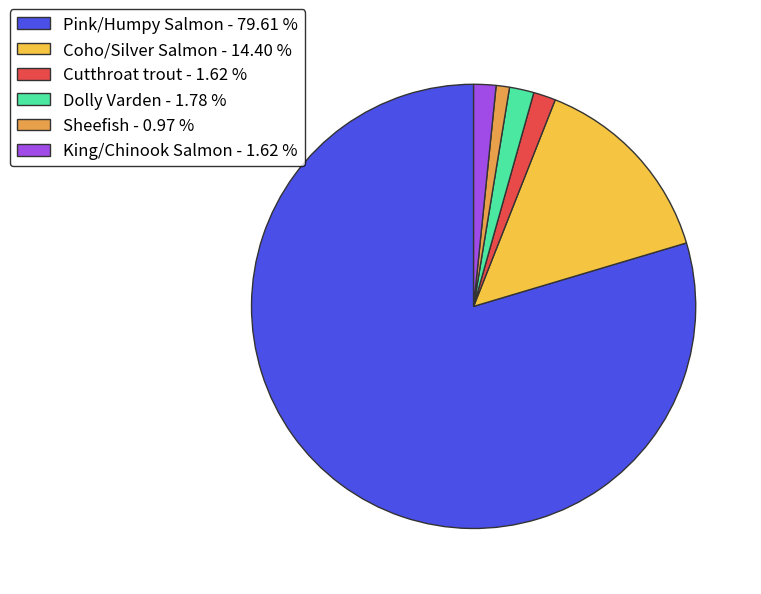

Which category has the biggest portion of the pie?

Pink/Humpy Salmon - 79.61 %